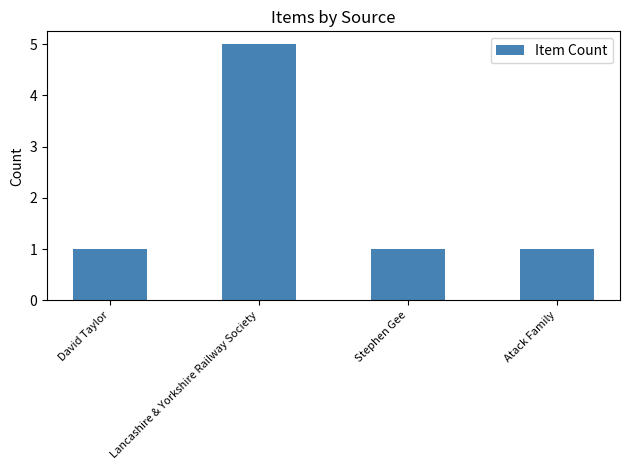

What is the label of the 1st bar from the left?

David Taylor